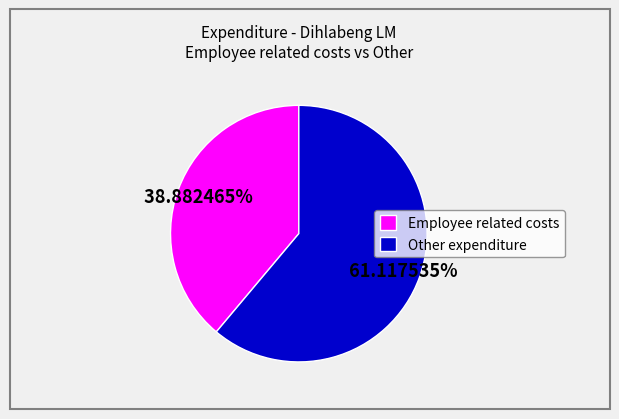

Combined, do Other expenditure and Employee related costs account for over 50%?

Yes